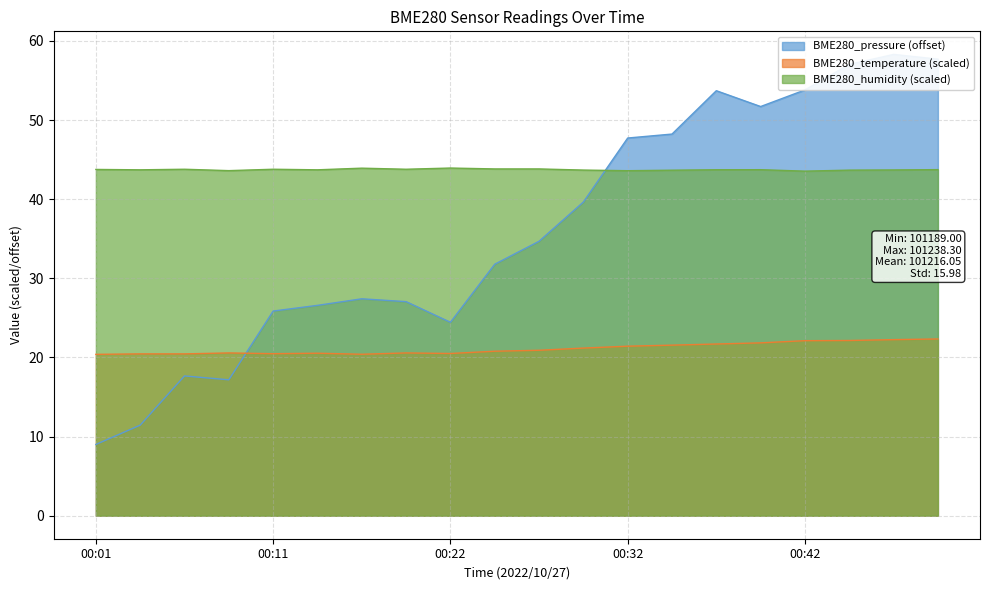

How many data points in BME280_pressure are above 34?

10